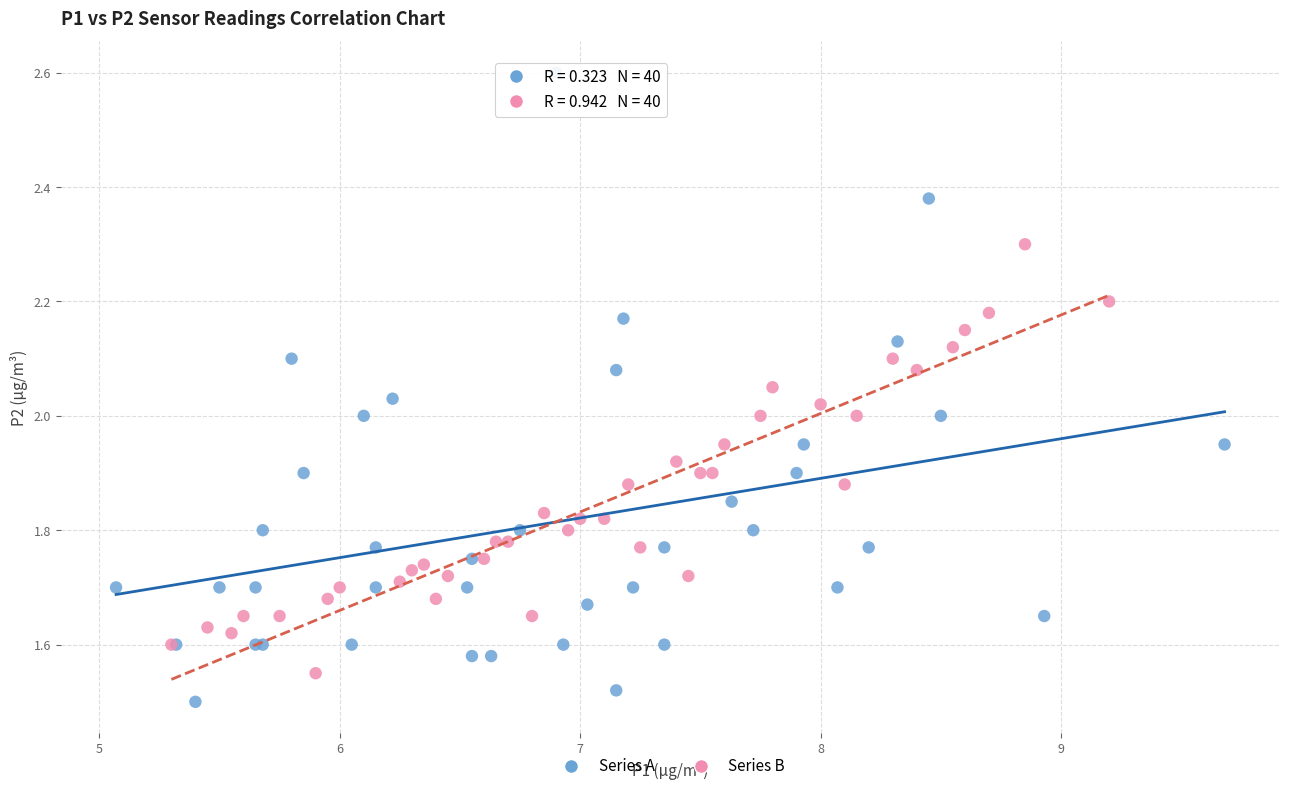

Which series reaches the maximum Y coordinate?

Series A